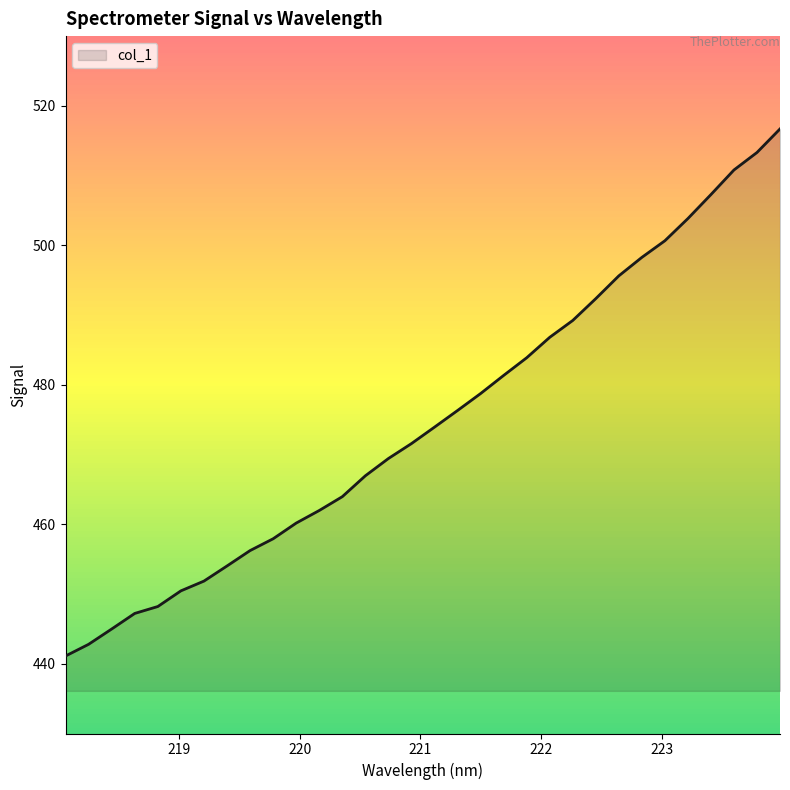

What is the difference between the maximum and minimum values?

75.6